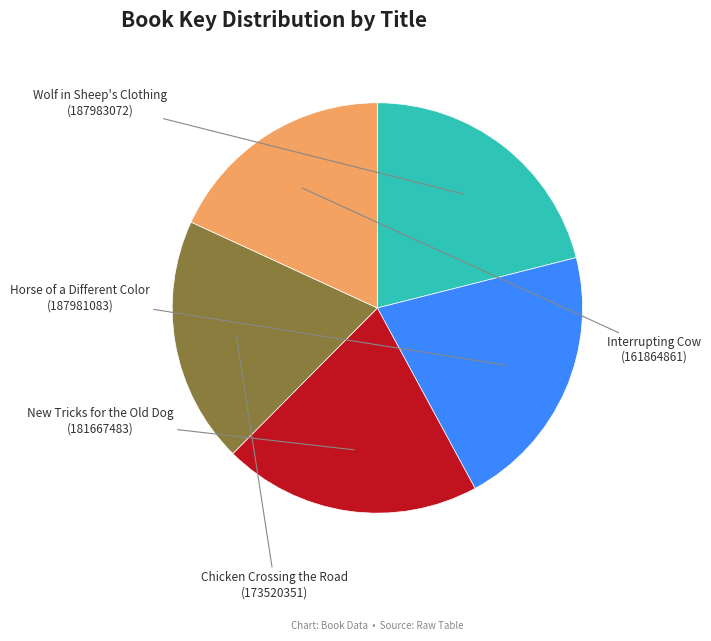

Does any single category account for the majority?

No